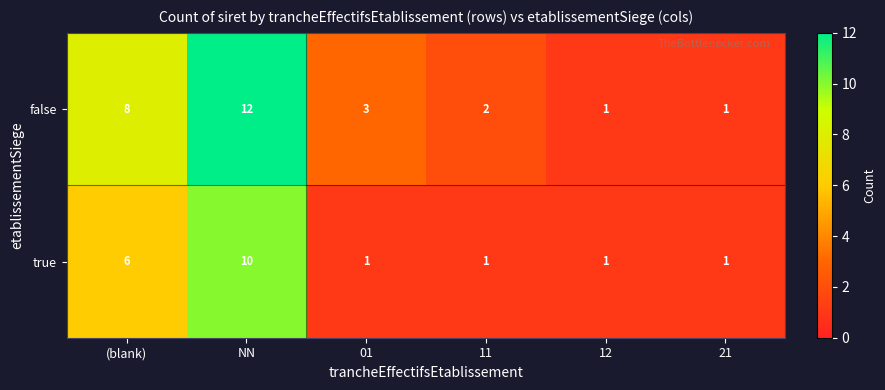

Which series changed the most between 01 and 11?

false